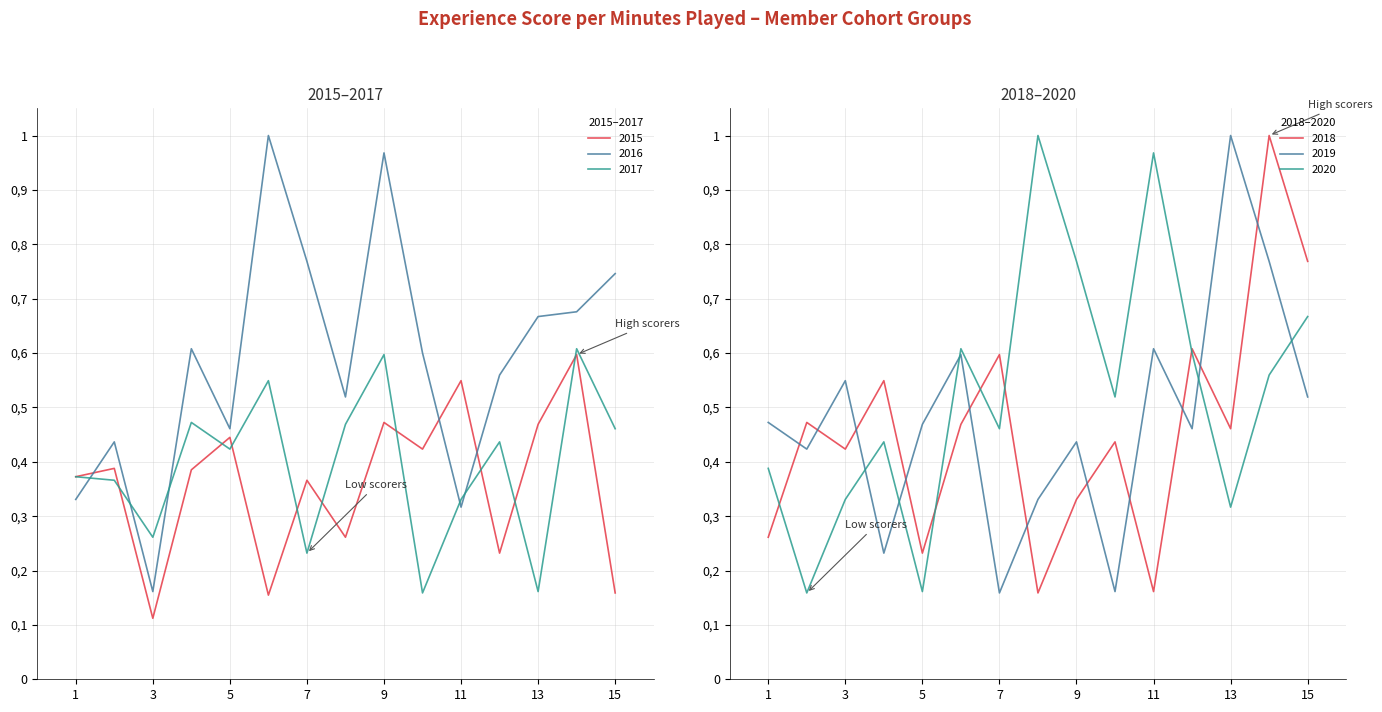

What is the sum of the 2018 values at 2 and 14?

1.5